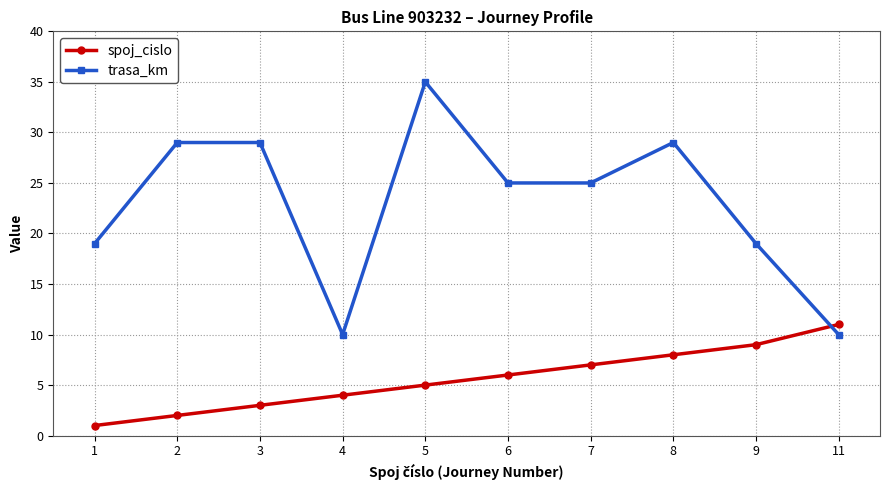

How many series are shown in this chart?

2